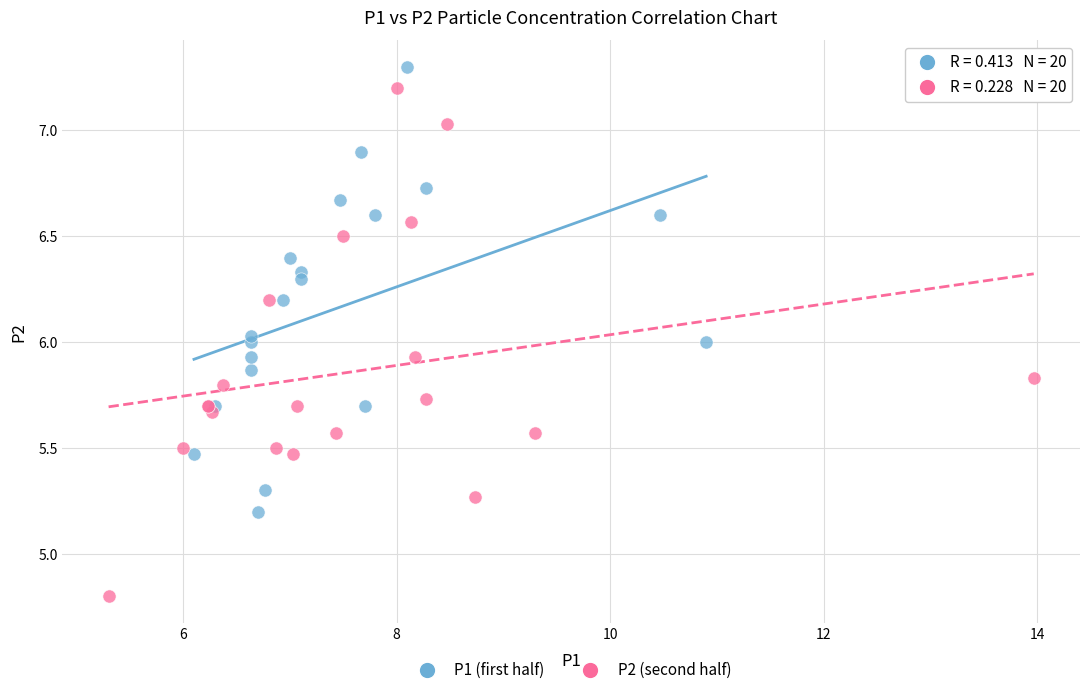

Which series has the widest spread of Y values?

P2 (second half)